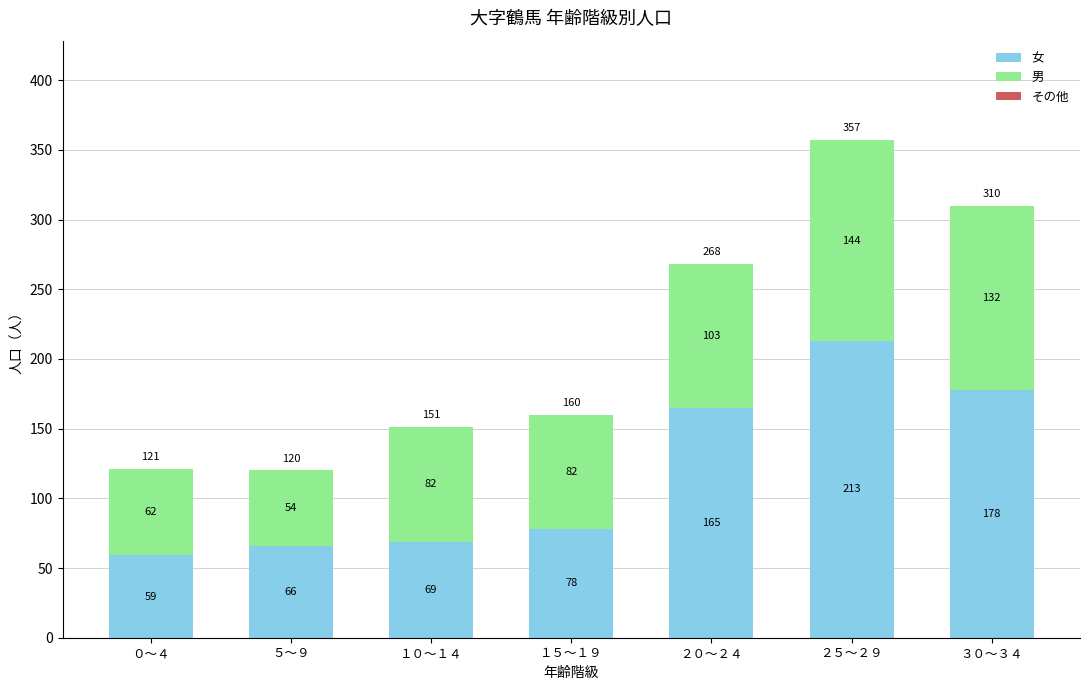

At which label is 女 closest to 136?

２０～２４